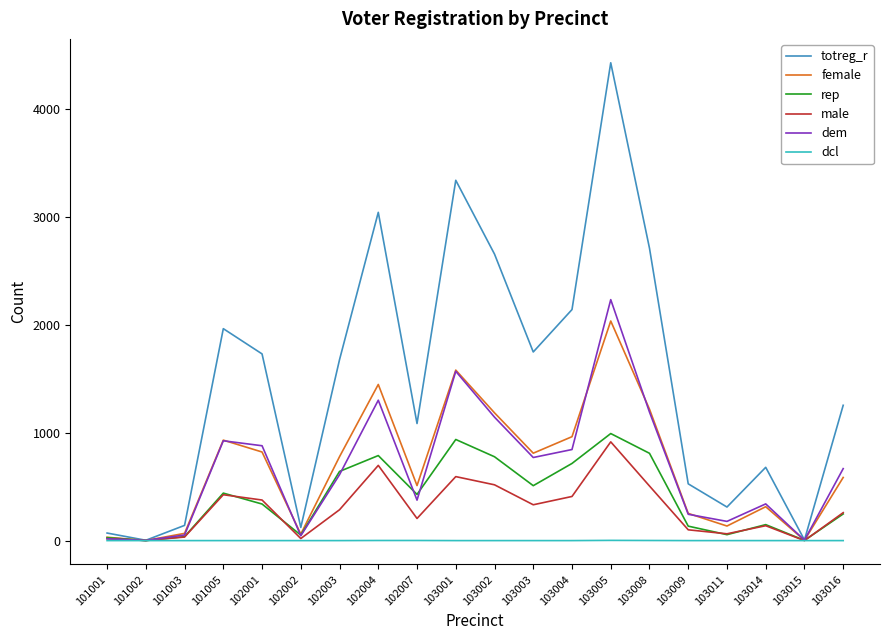

Which category has the highest value in the dem series?

103005